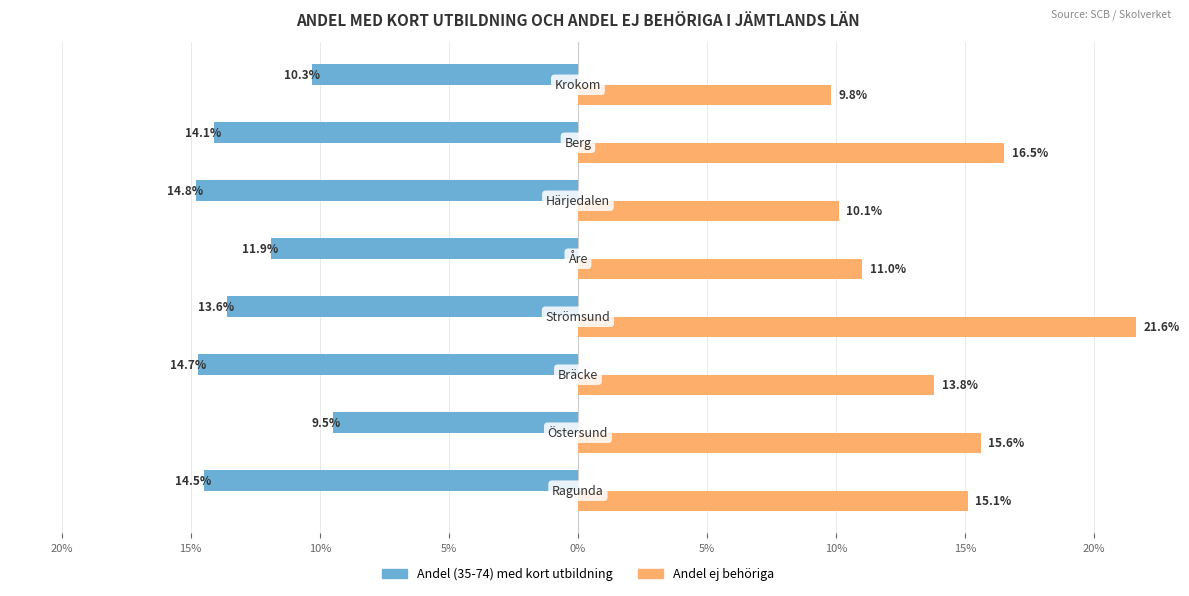

What is the difference between the maximum and minimum values in the Andel ej behöriga series?

11.8